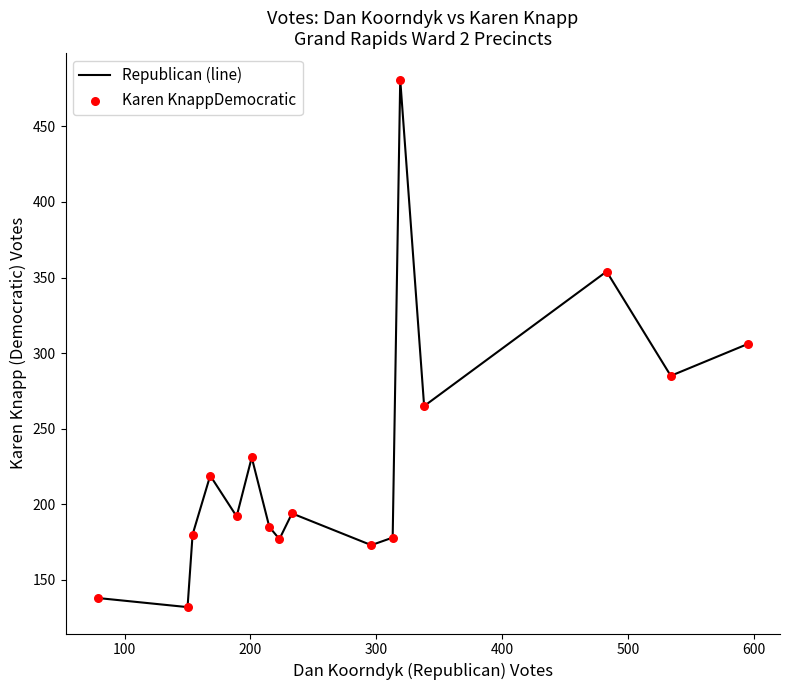

What is the greatest value displayed?

481